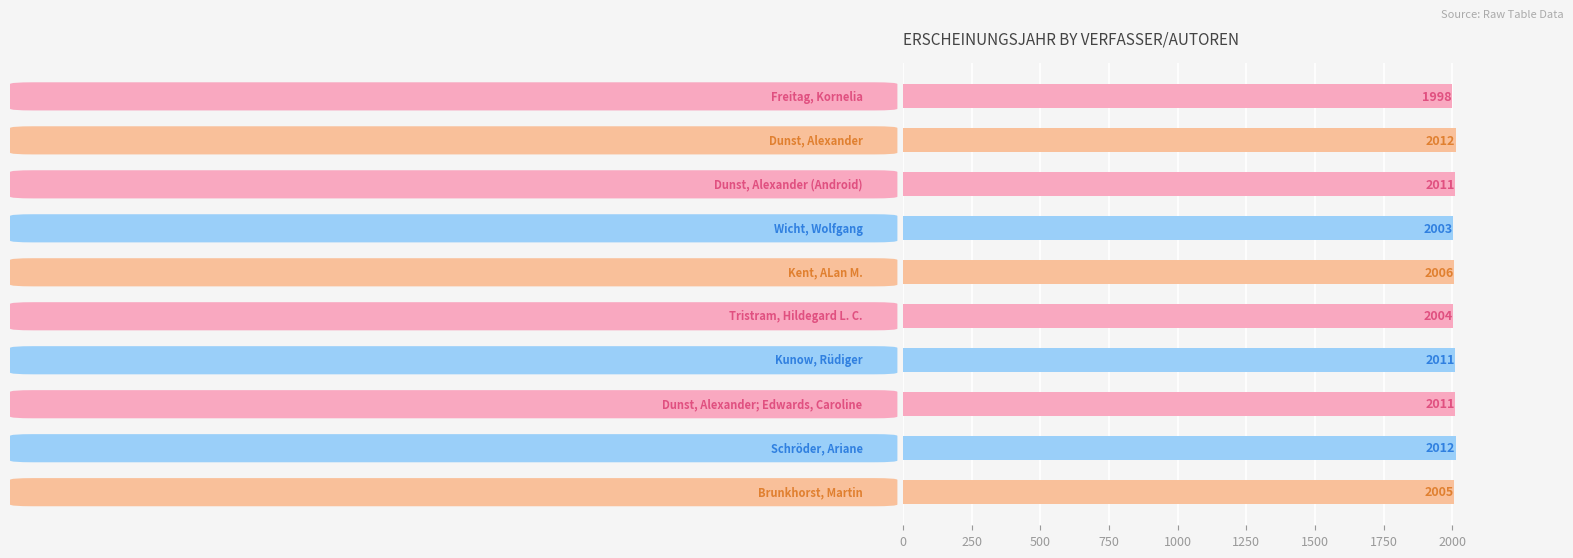

Reading top to bottom, transcribe all the data shown in this chart.

1998	2012	2011	2003	2006	2004	2011	2011	2012	2005